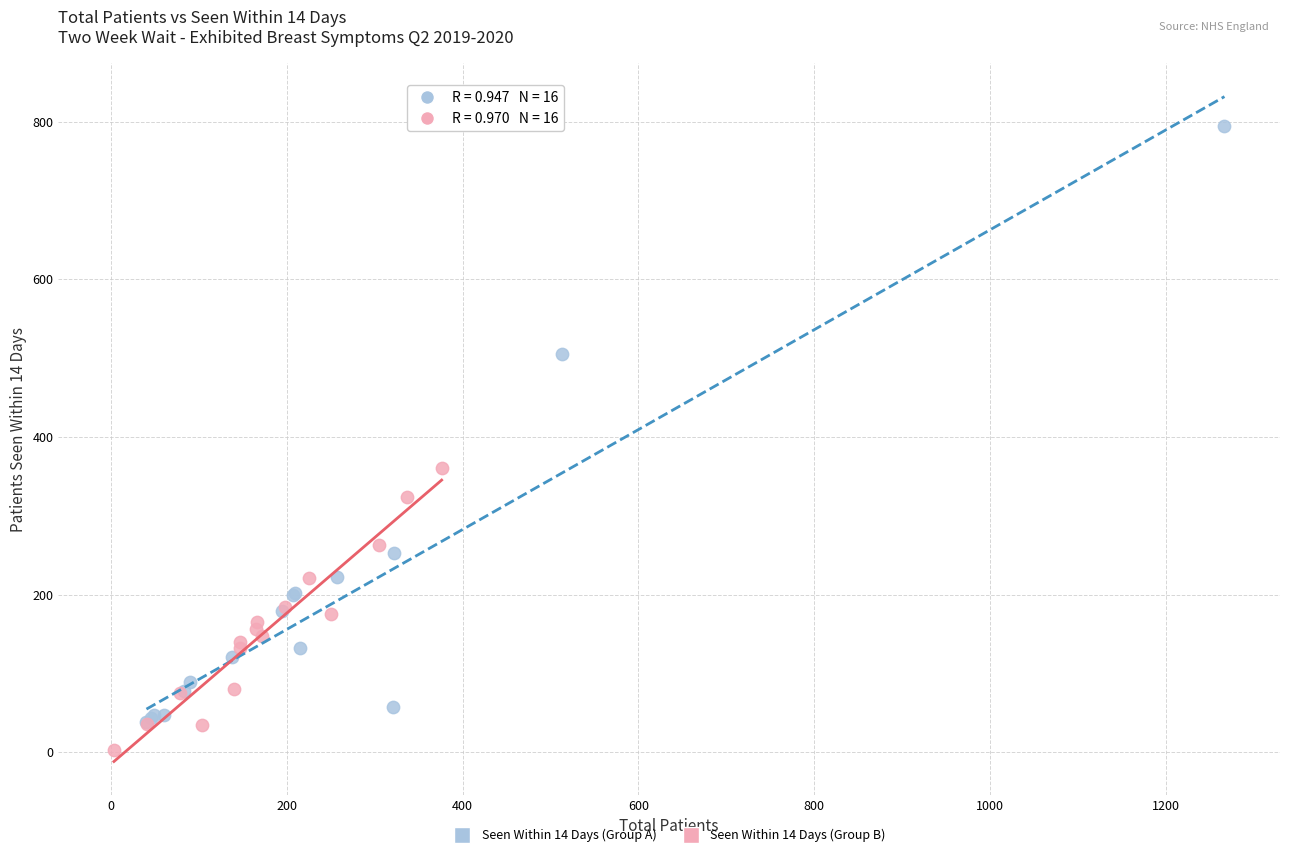

Which series reaches the minimum Y coordinate?

Seen Within 14 Days (Group B)